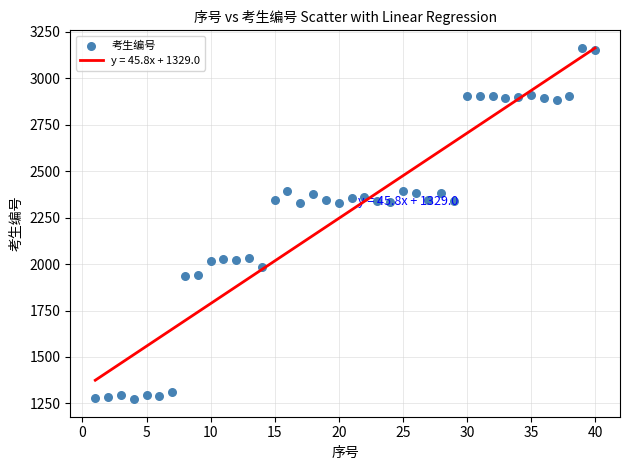

What is the range of Y values (max minus min)?

1890